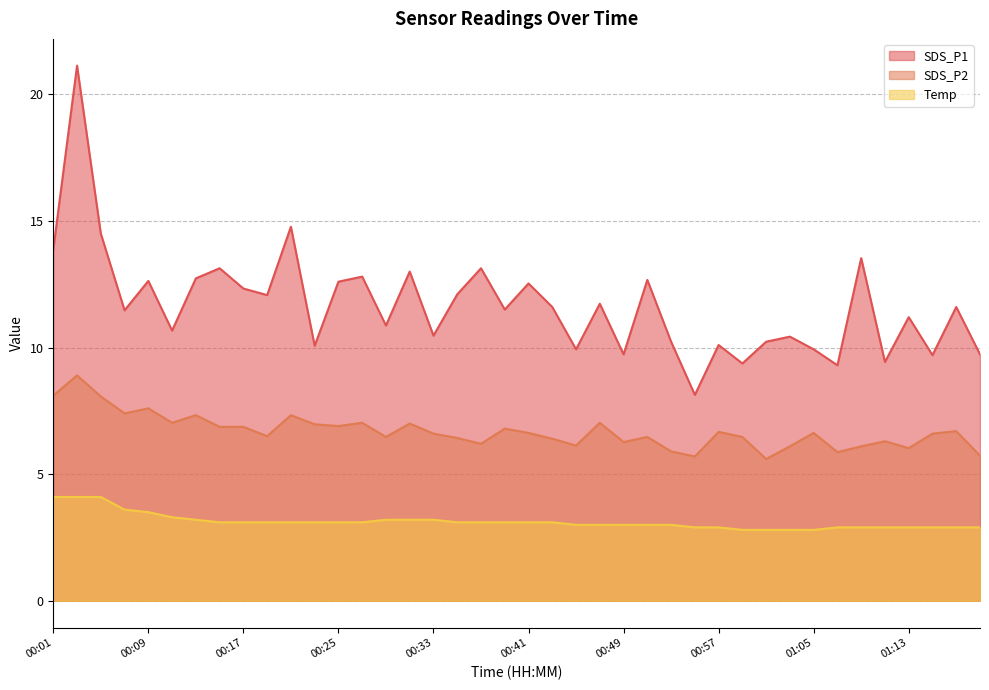

What are all the series names shown in the legend?

SDS_P1, SDS_P2, Temp